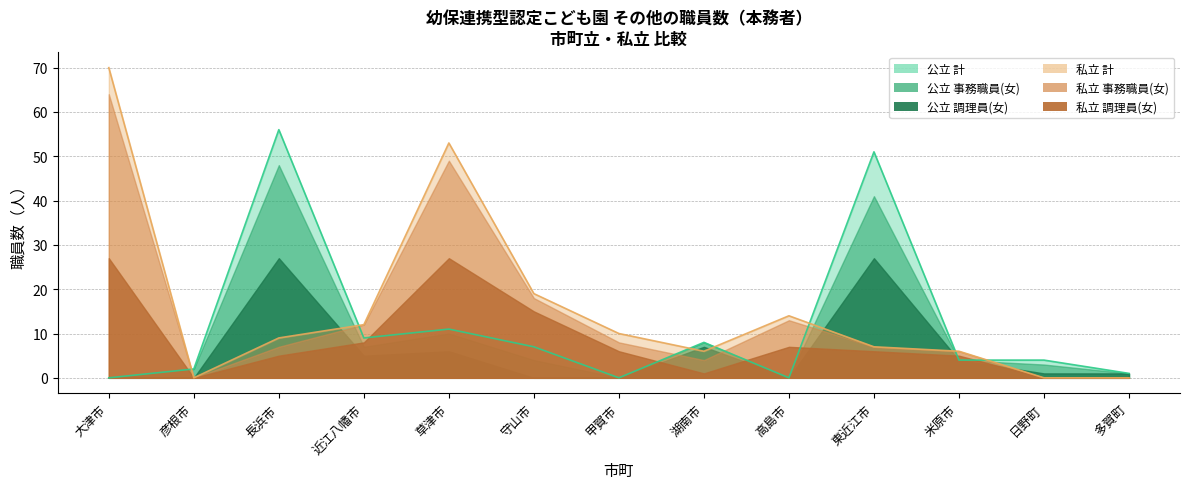

True or false: 公立 調理員(女) has more than 0 interior local peaks.

True